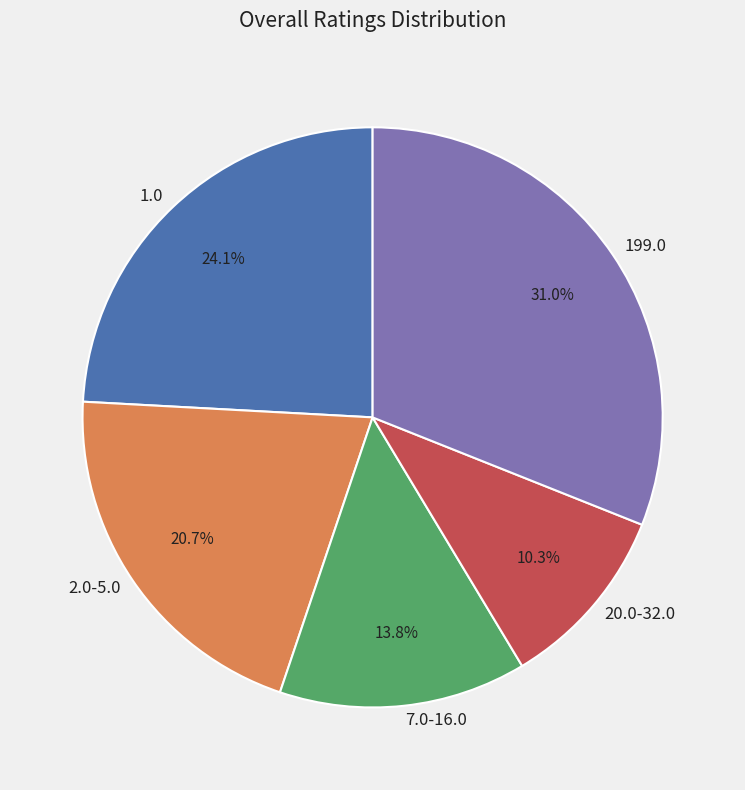

Does any single category account for the majority?

No